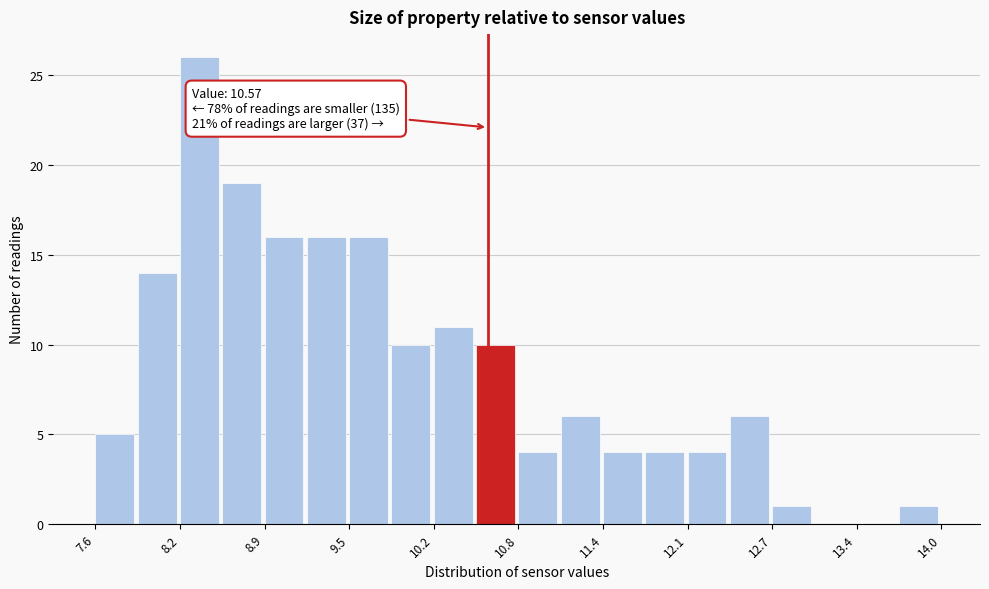

Around what value on the x-axis is the tallest bar? Give the approximate position of its centre, as read against the axis.

8.4